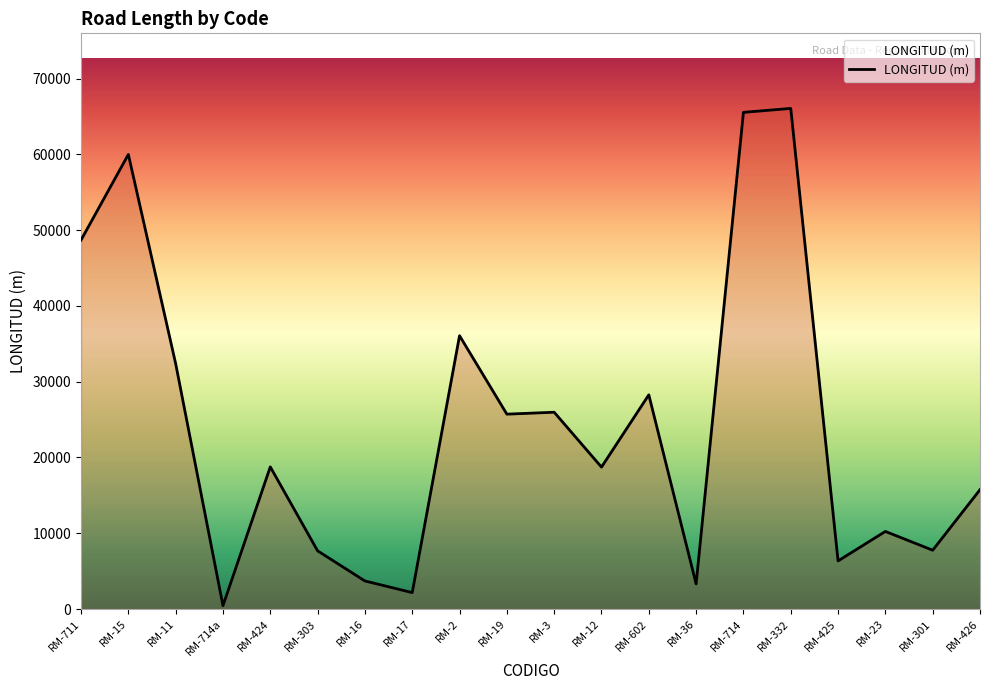

Which has a higher value, RM-12 or RM-11?

RM-11